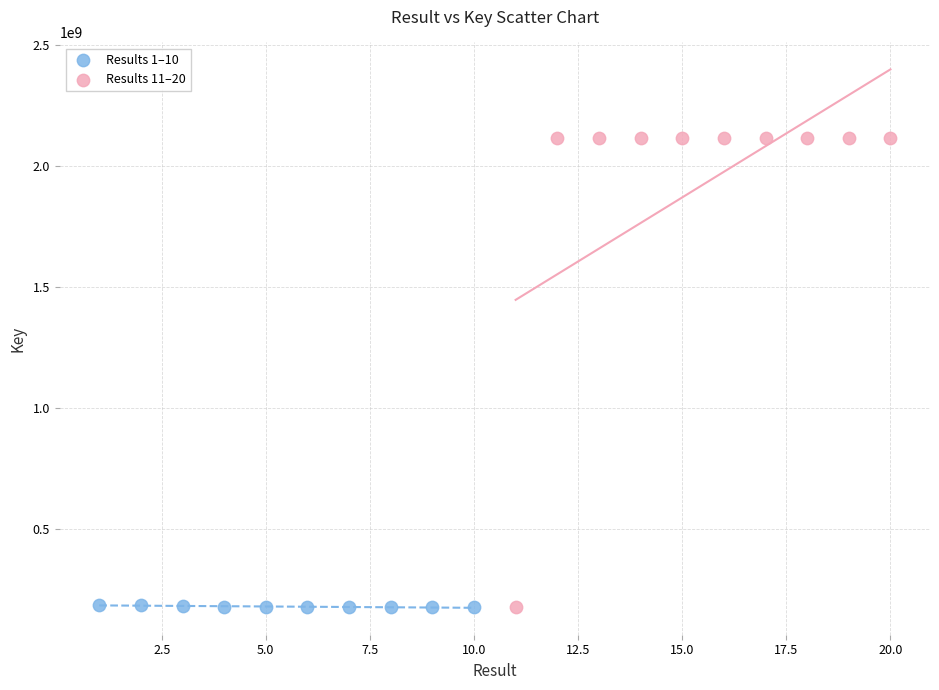

What are all the series names shown in the legend?

Results 1–10, Results 11–20